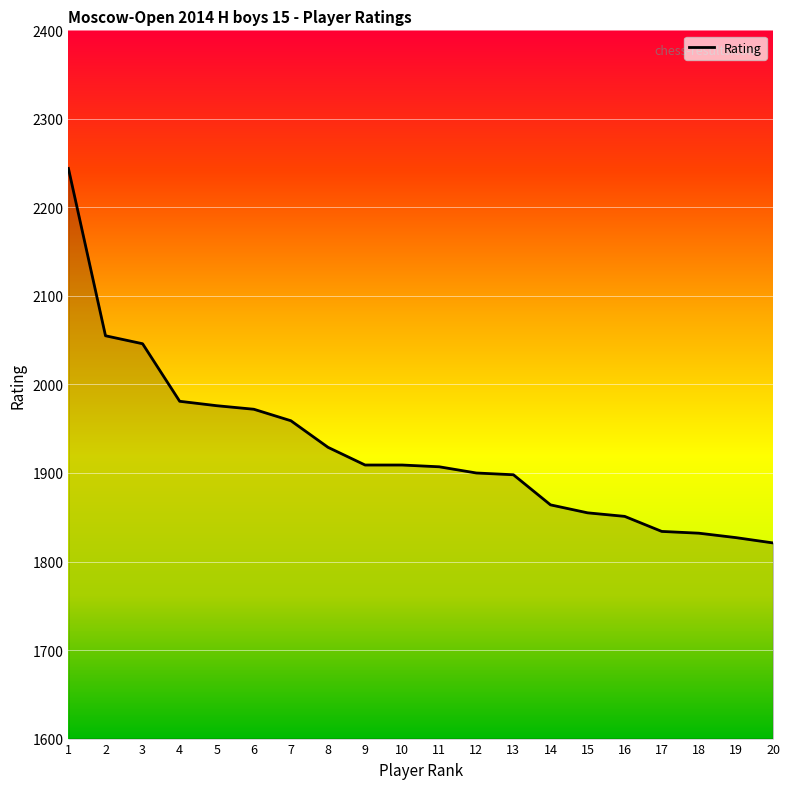

The value at 19 is 2385. True or false?

False